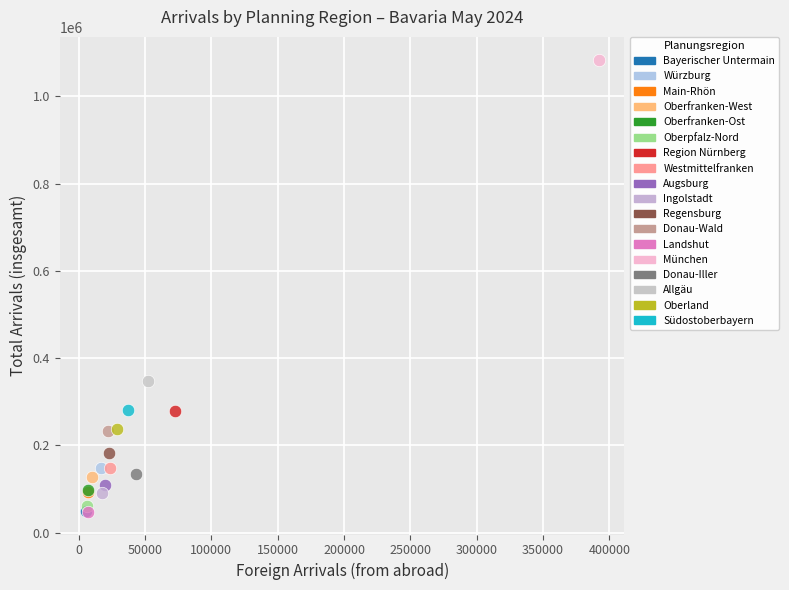

What are all the series names shown in the legend?

Bayerischer Untermain, Würzburg, Main-Rhön, Oberfranken-West, Oberfranken-Ost, Oberpfalz-Nord, Region Nürnberg, Westmittelfranken, Augsburg, Ingolstadt, Regensburg, Donau-Wald, Landshut, München, Donau-Iller, Allgäu, Oberland, Südostoberbayern